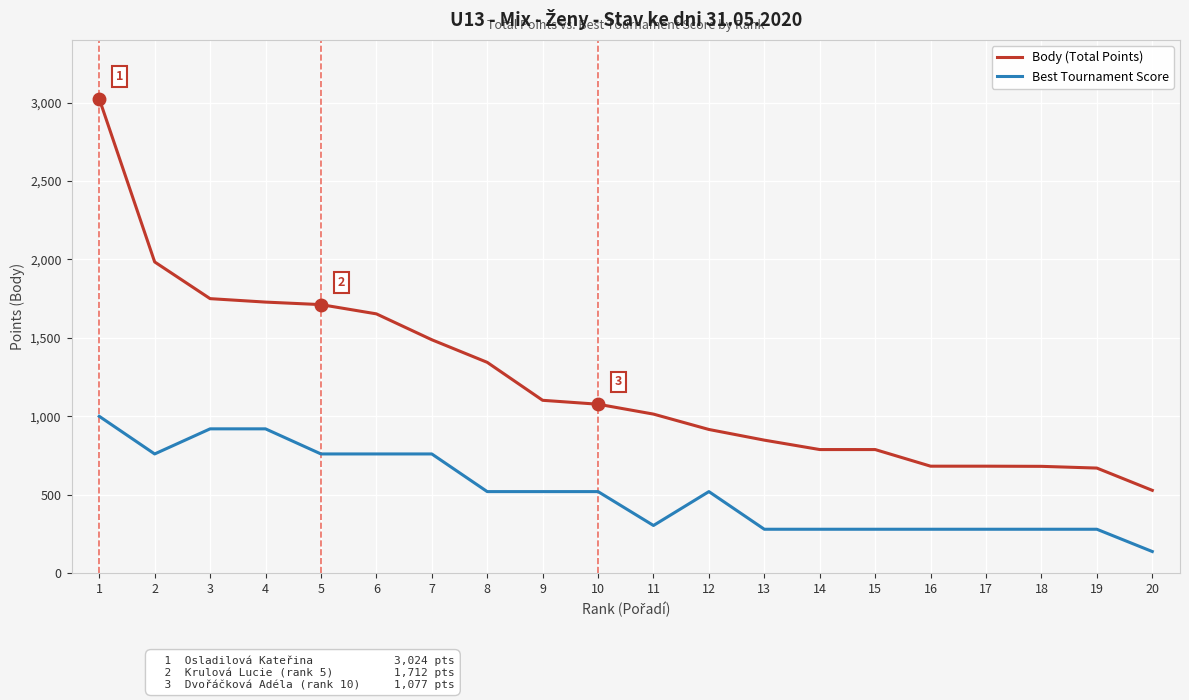

At 5, list the series in order from largest to smallest.

Body (Total Points), Best Tournament Score